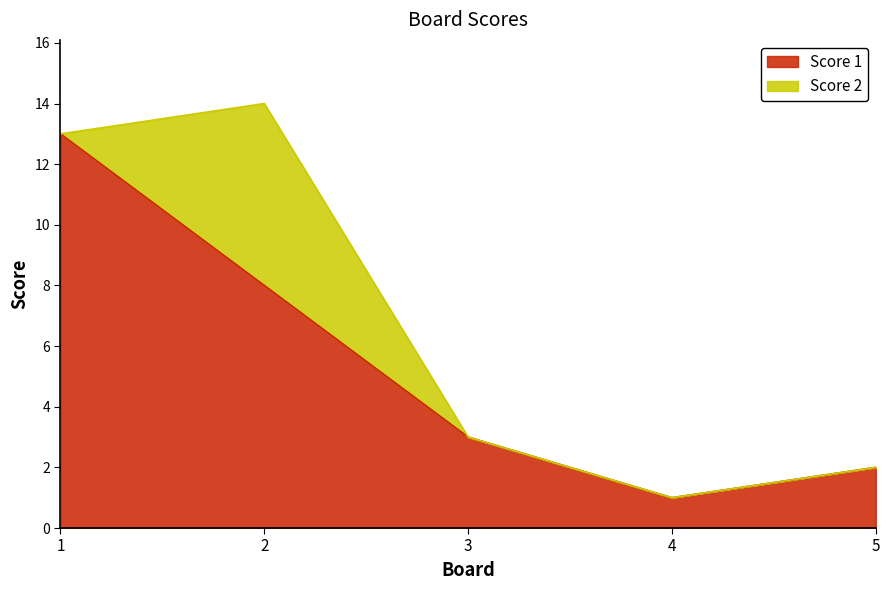

At which category does the chart reach its peak across all series?

1